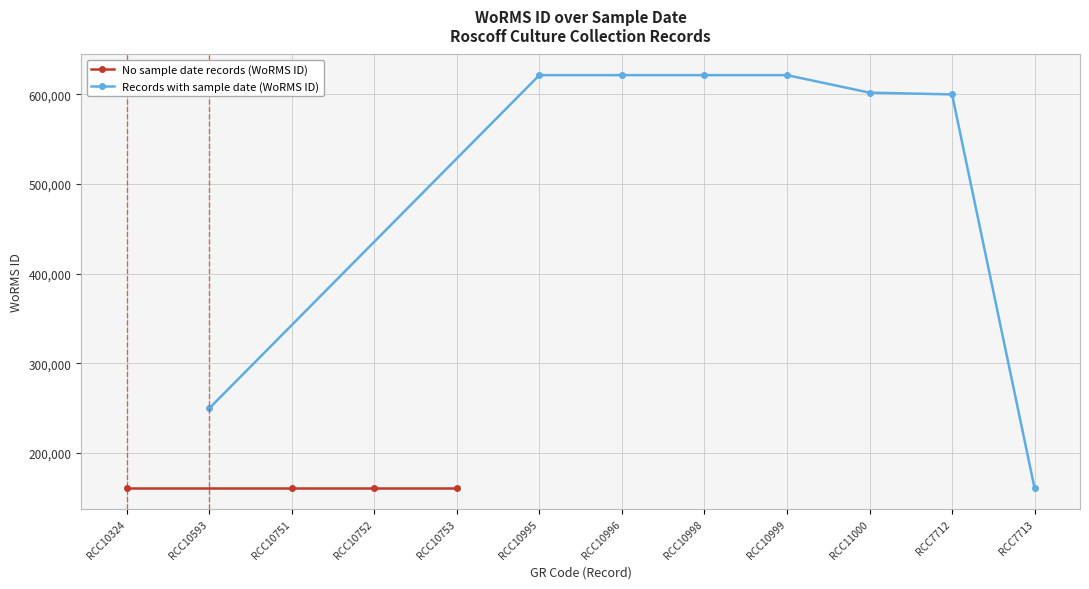

What is the difference between the values at RCC10999 and RCC7712?

21487